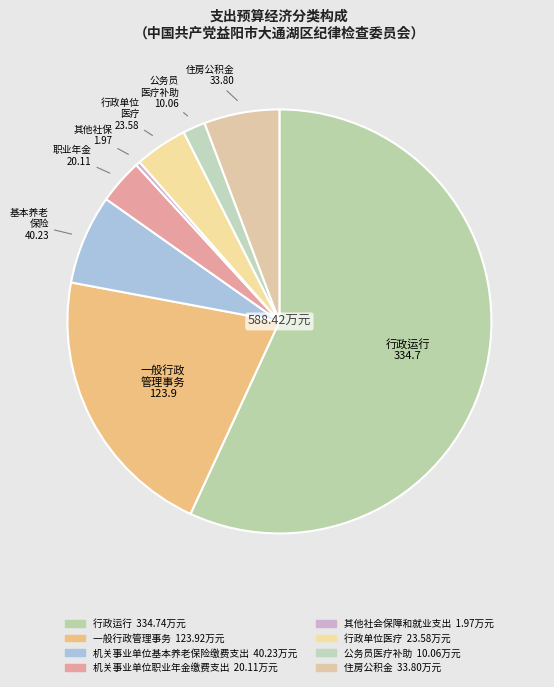

Count the number of slices in the pie.

8